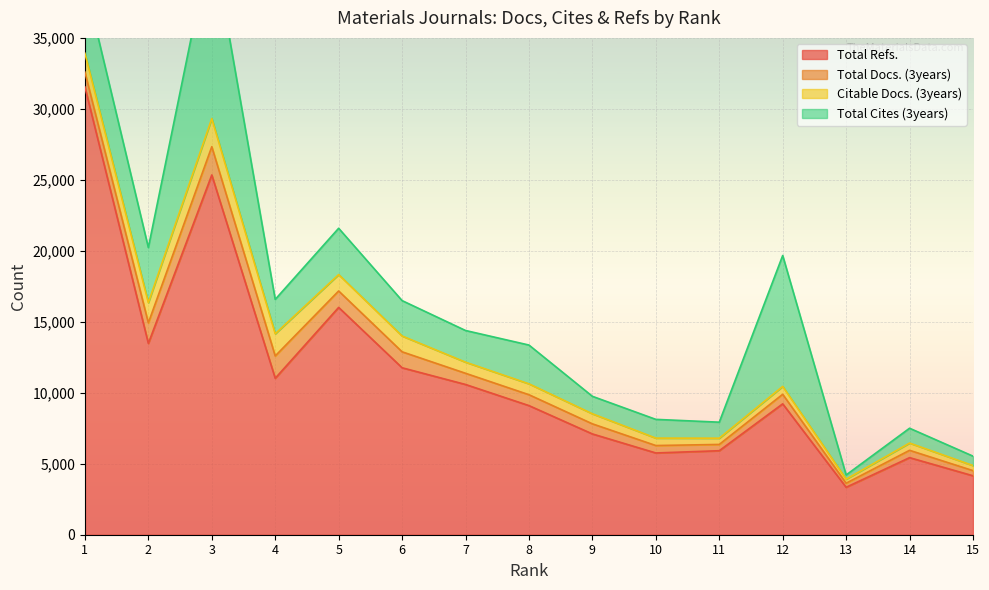

Between 3 and 6, which is larger?

3